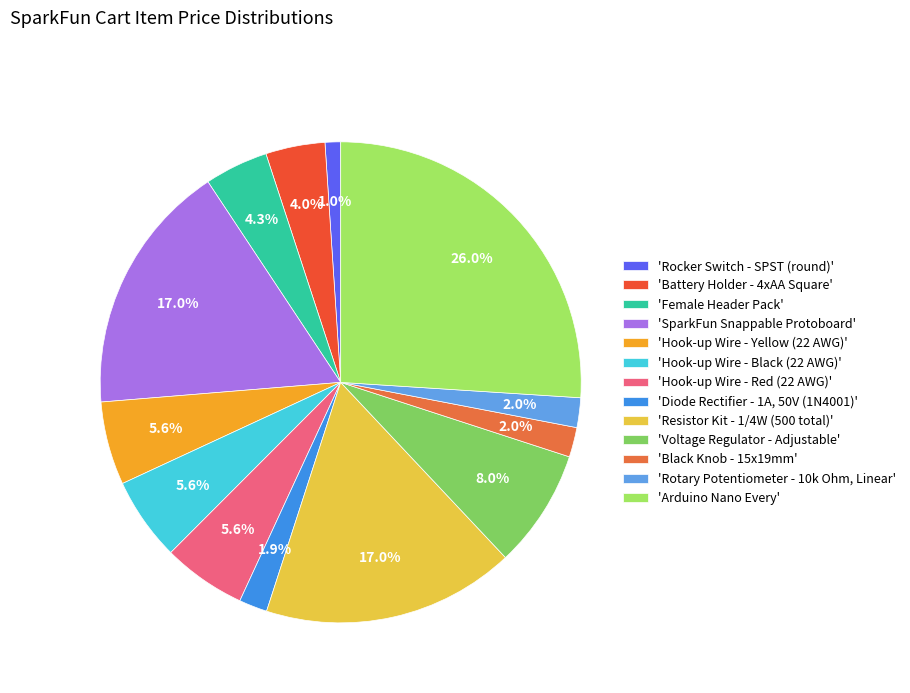

Count the number of slices in the pie.

13